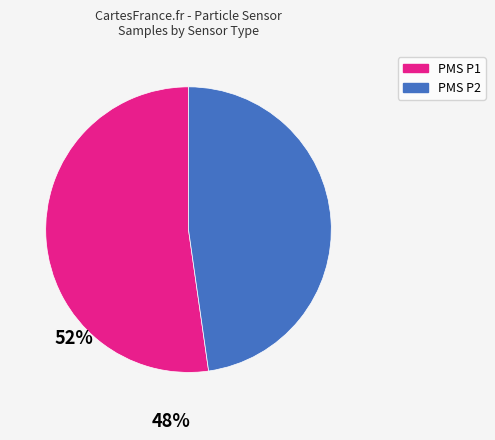

Is there any slice that represents more than half of the pie?

Yes